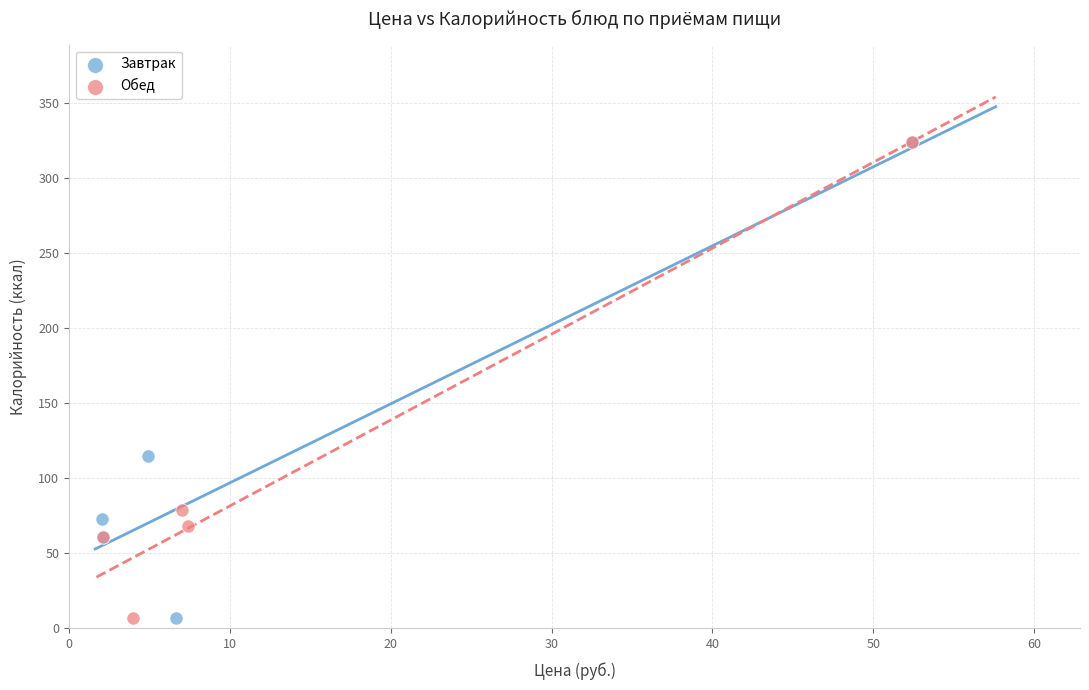

What are all the series names shown in the legend?

Завтрак, Обед